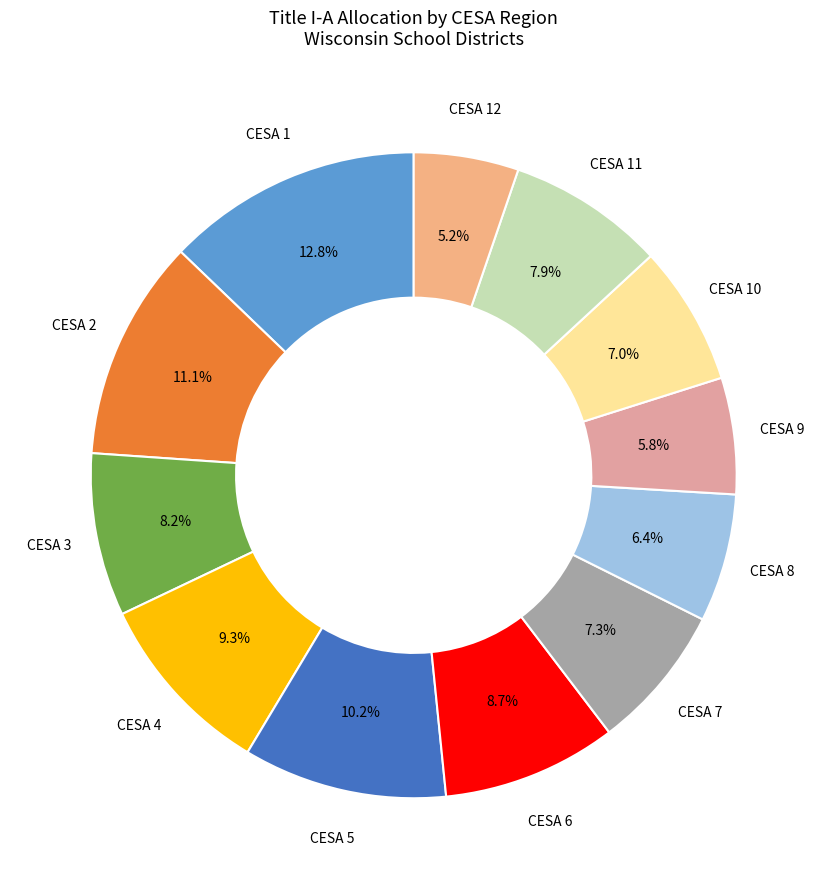

Which slice is the smallest?

CESA 12